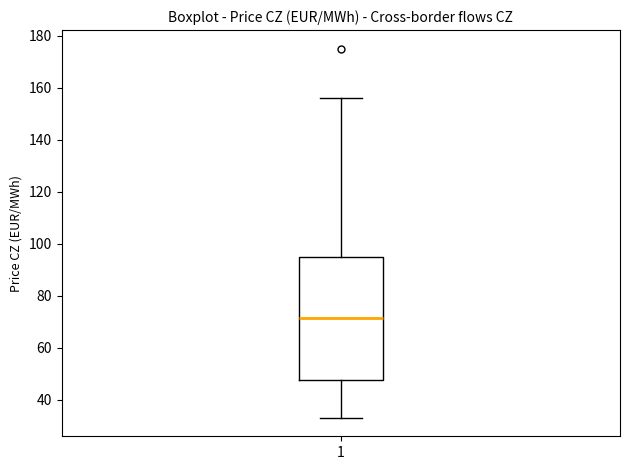

Read this box plot against the y-axis: the position of the median line, the range covered by the box, and the ends of both whiskers. The values are not printed on the chart, so give them approximately, as read against the axis.

median 72, box 48 to 94, whiskers 34 to 156